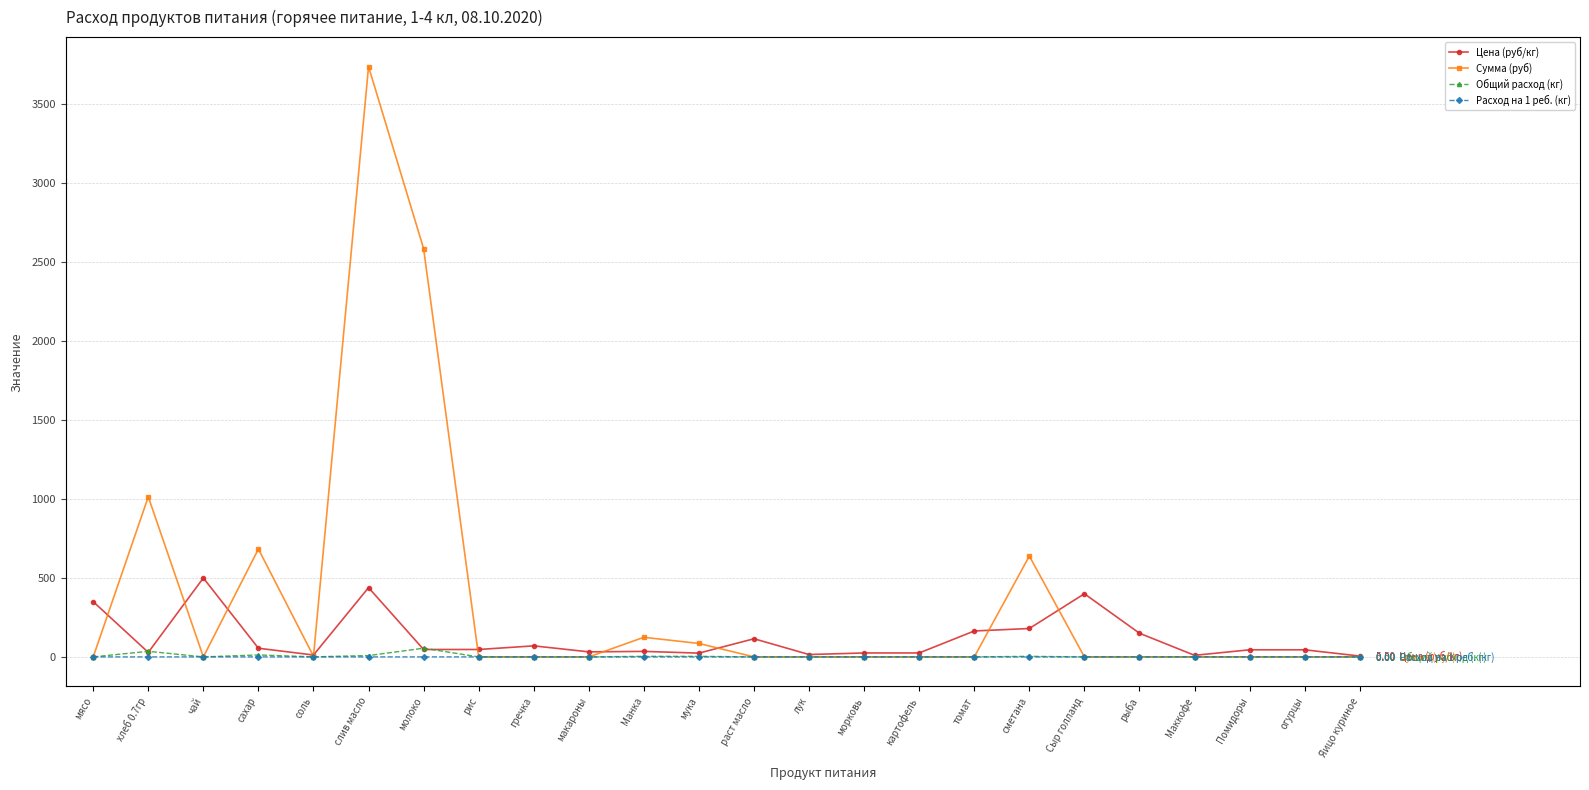

What is the greatest value displayed?

3739.3